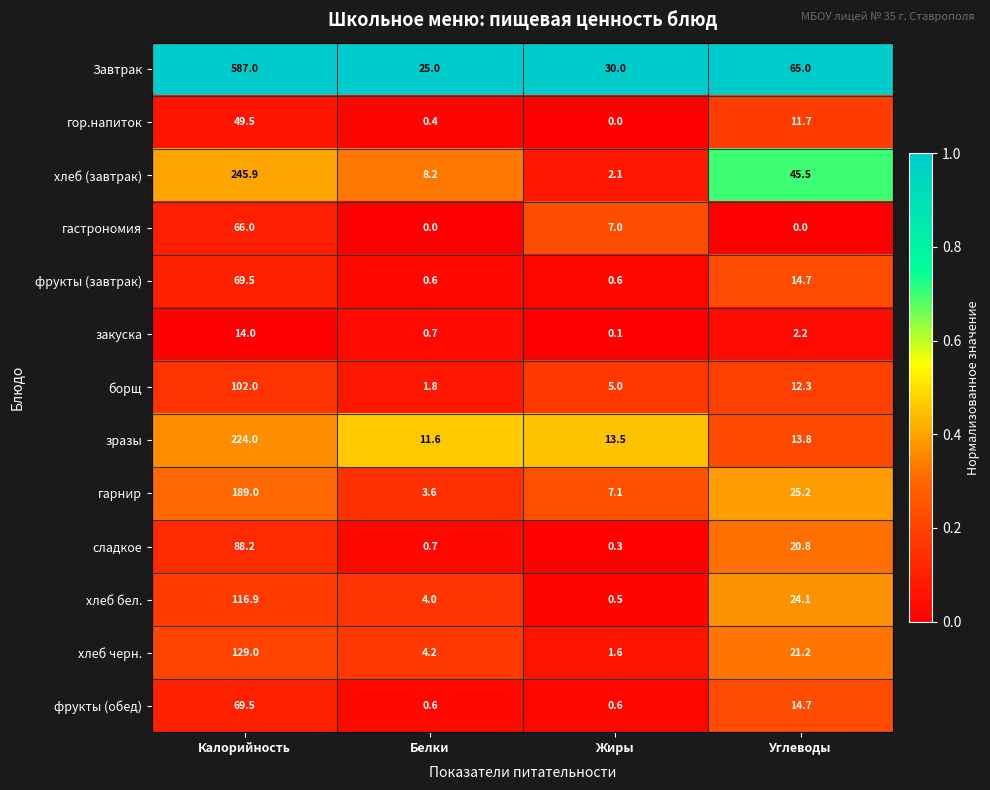

What is the sum of all борщ values?

121.1